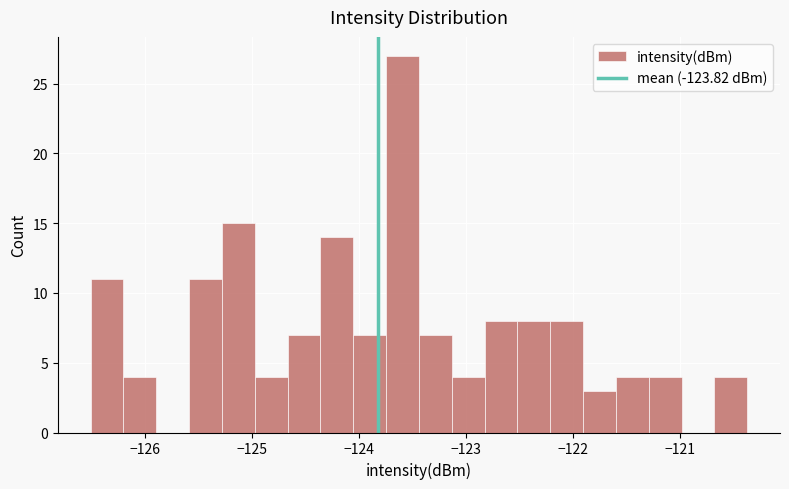

Read against the x-axis, roughly where is the centre of the tallest bar?

-123.6